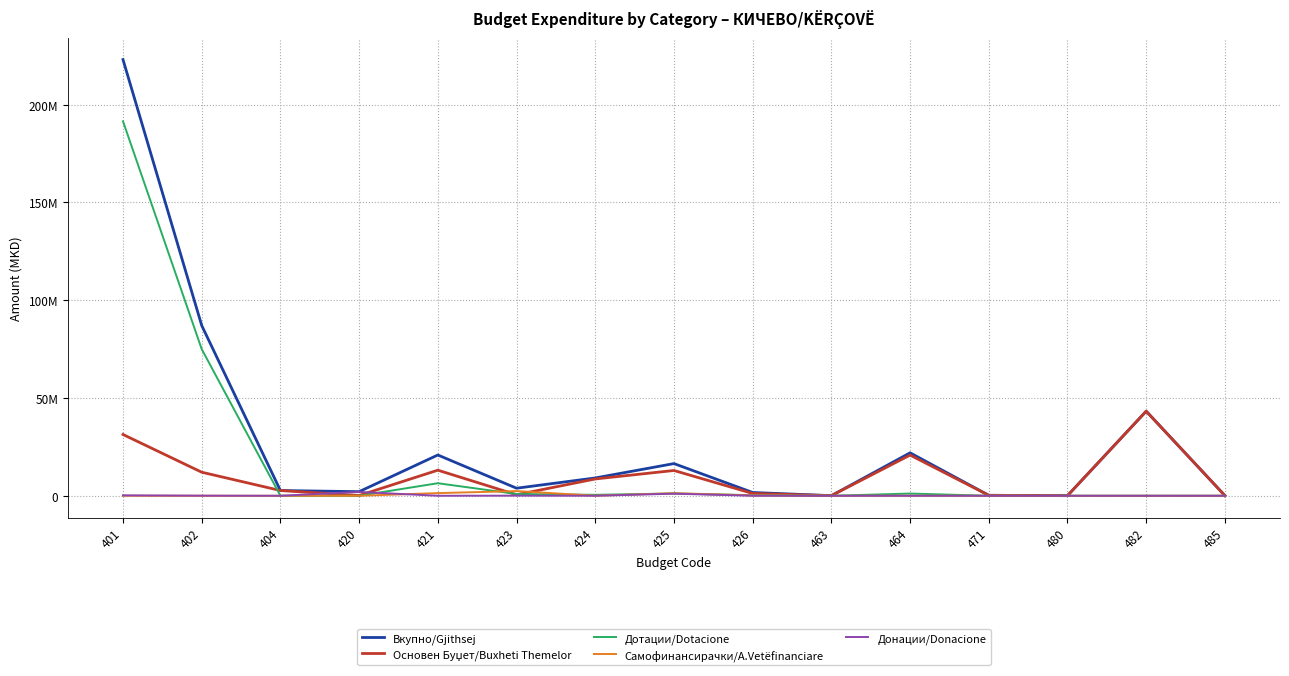

Is this an area chart (filled region under the line)?

No